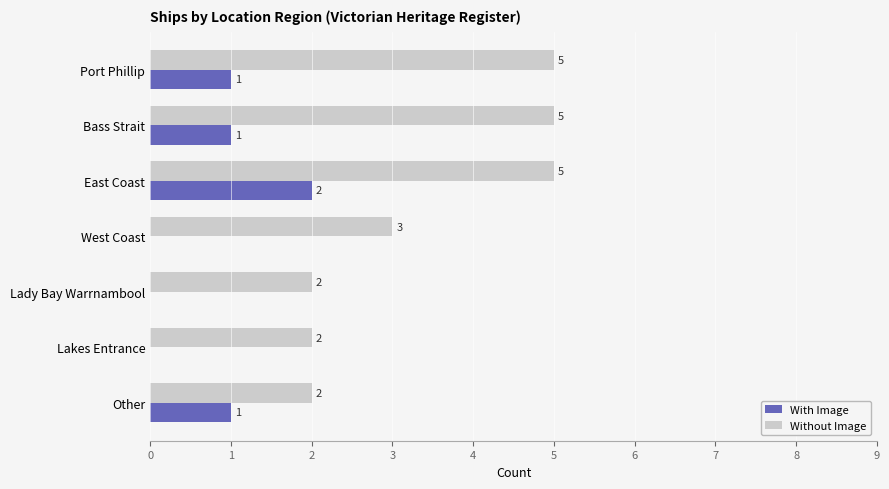

What is the sum of the With Image values at East Coast and Other?

3